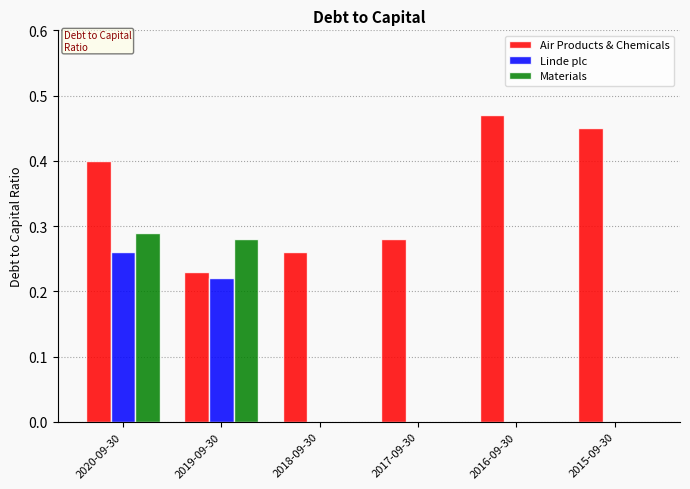

Count the number of categories in the chart.

6